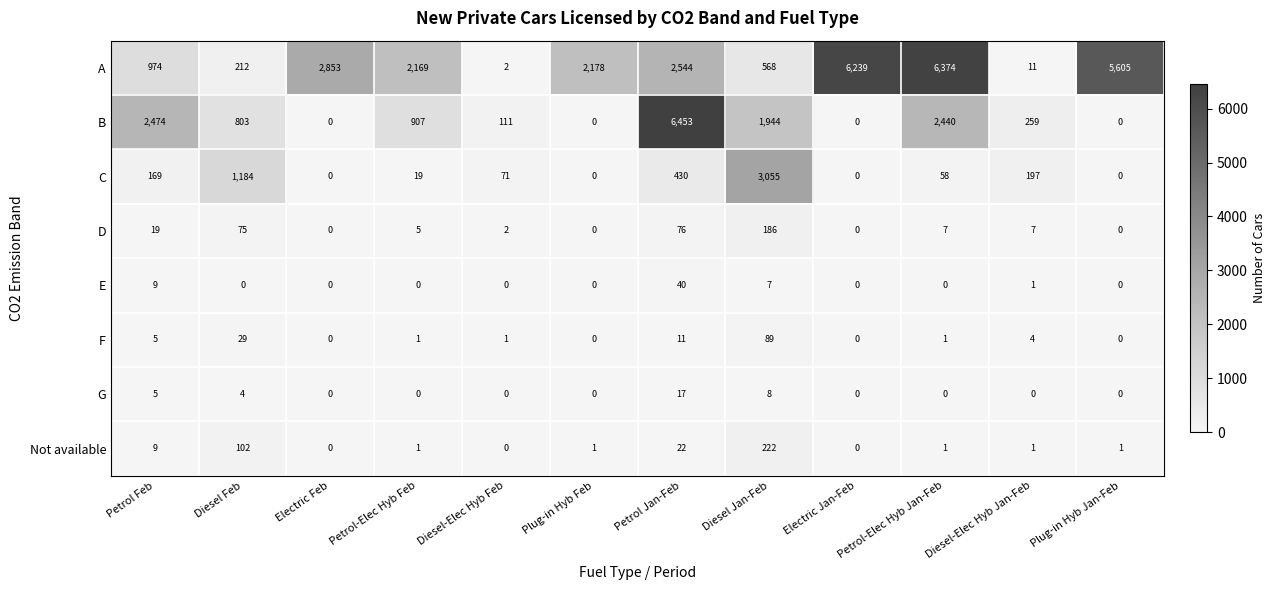

Rank the series by their maximum value, from highest to lowest.

B, A, C, Not available, D, F, E, G